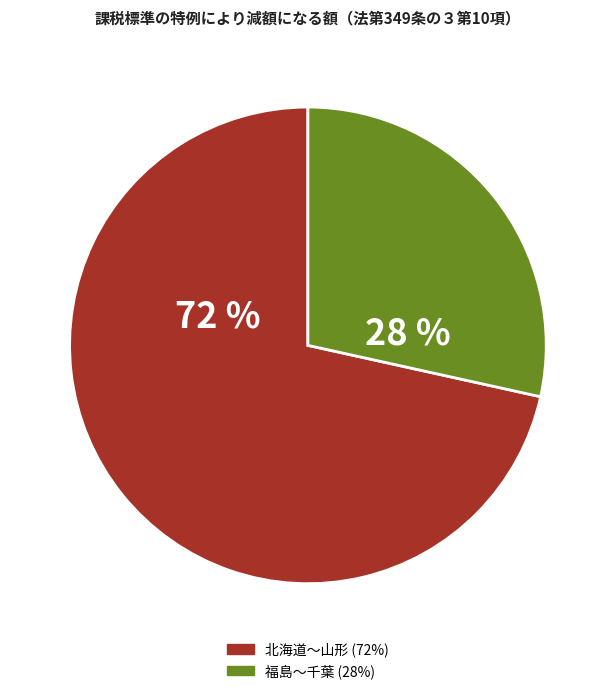

Is there any slice that represents more than half of the pie?

Yes